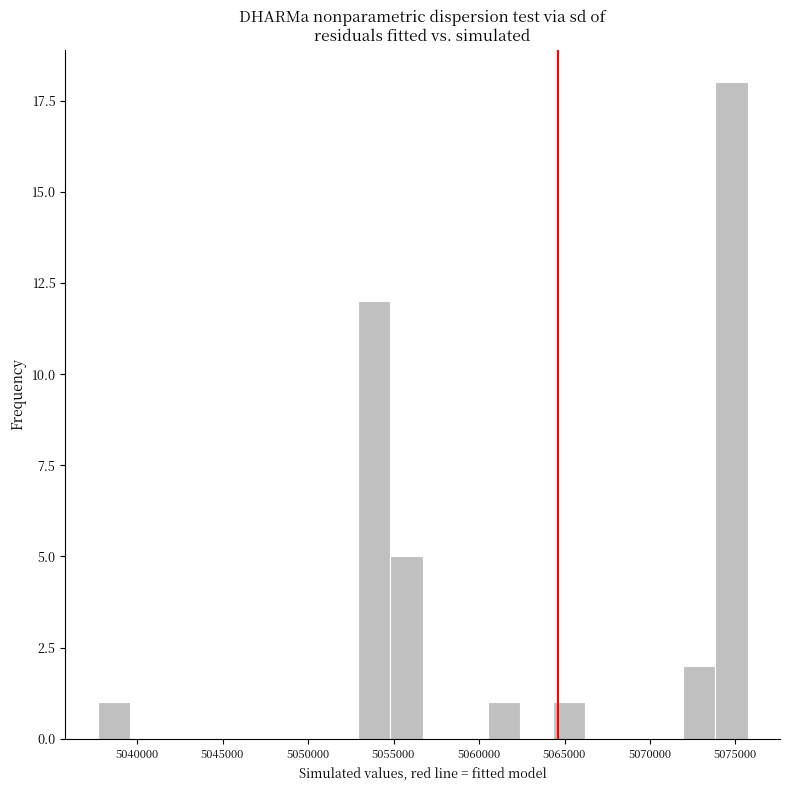

Around what value on the x-axis is the tallest bar? Give the approximate position of its centre, as read against the axis.

5075000